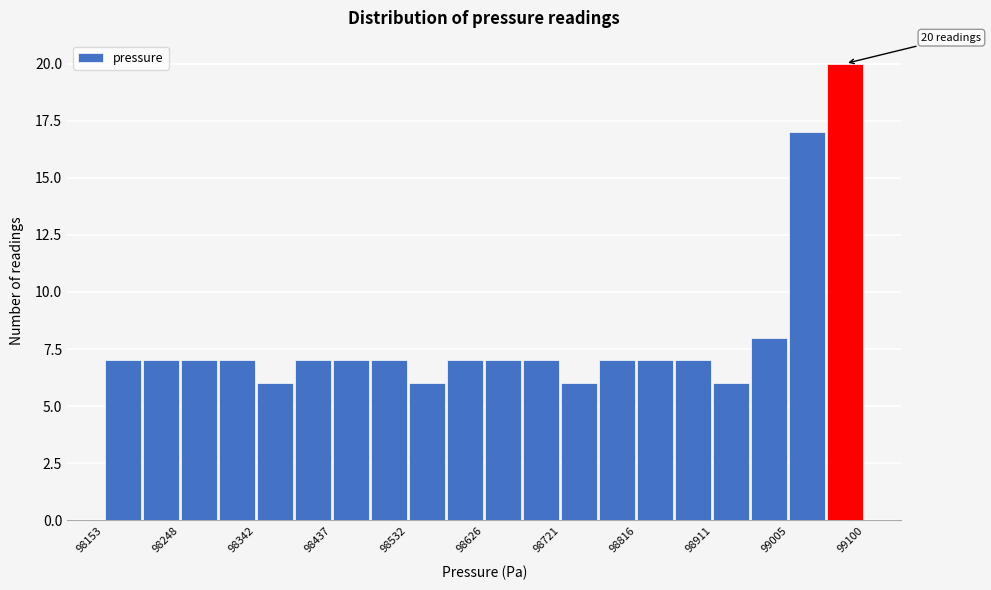

Over which range of the x-axis is the bar tallest?

99050 to 99100